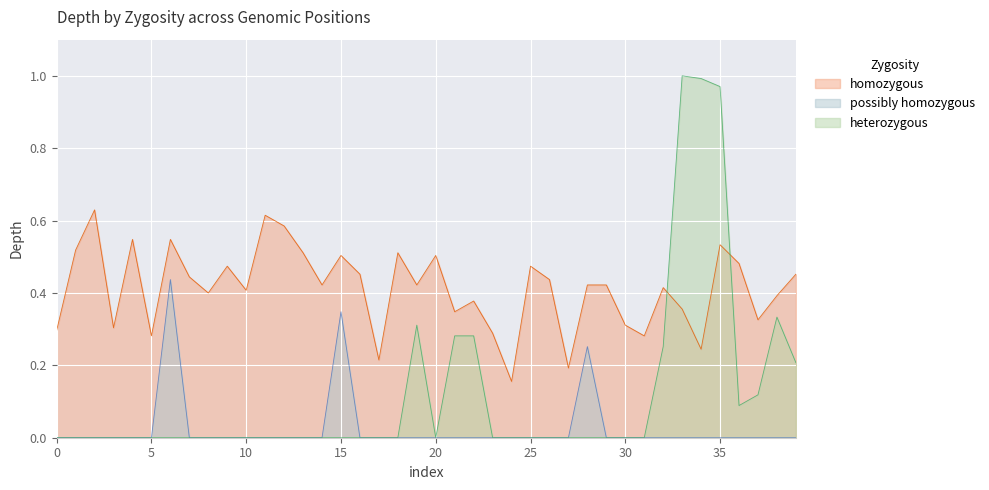

Which series has the largest range (max minus min)?

heterozygous